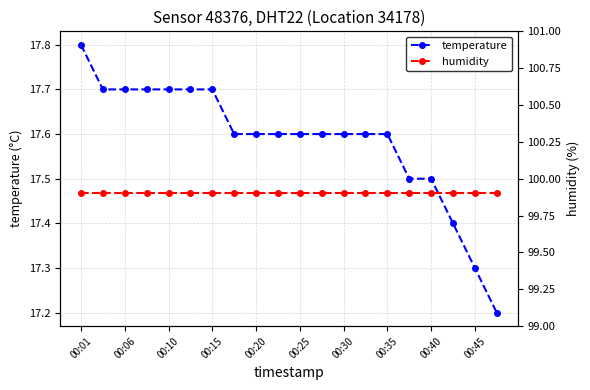

The value of temperature at 00:35 is 8.5. True or false?

False